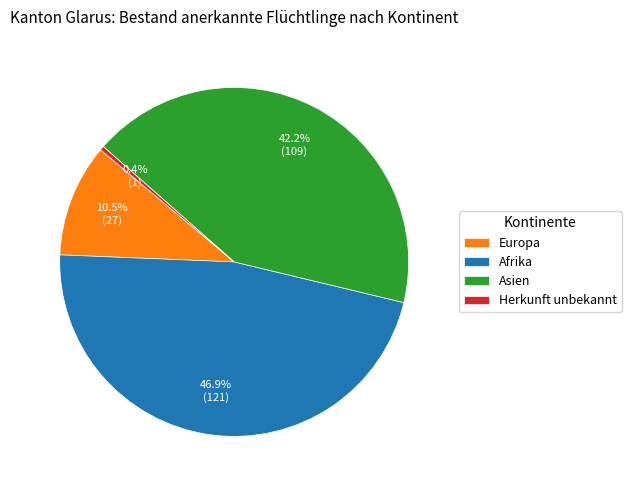

Which category has the biggest portion of the pie?

Afrika